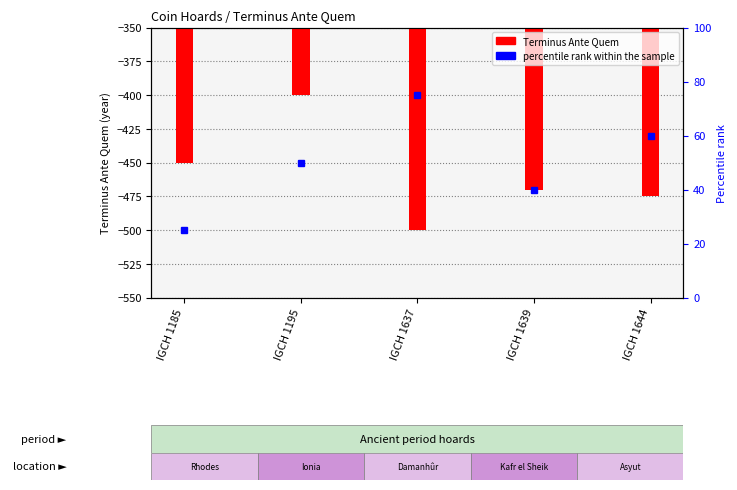

What is the sum of all values?

-2295